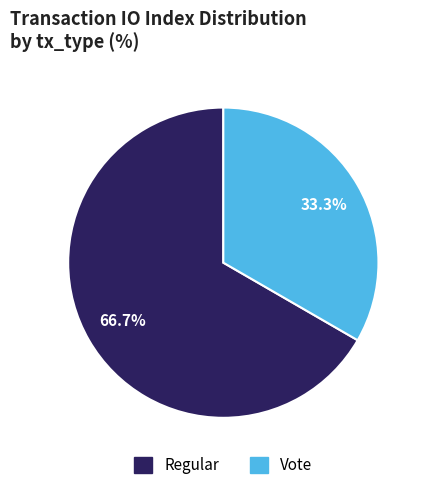

Which has a higher value, Vote or Regular?

Regular